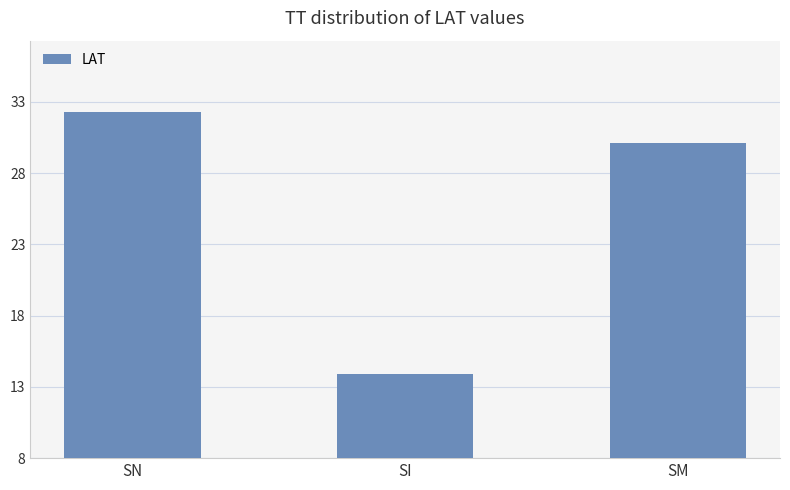

Approximately how many times larger is the value at SM compared to SI?

2.2